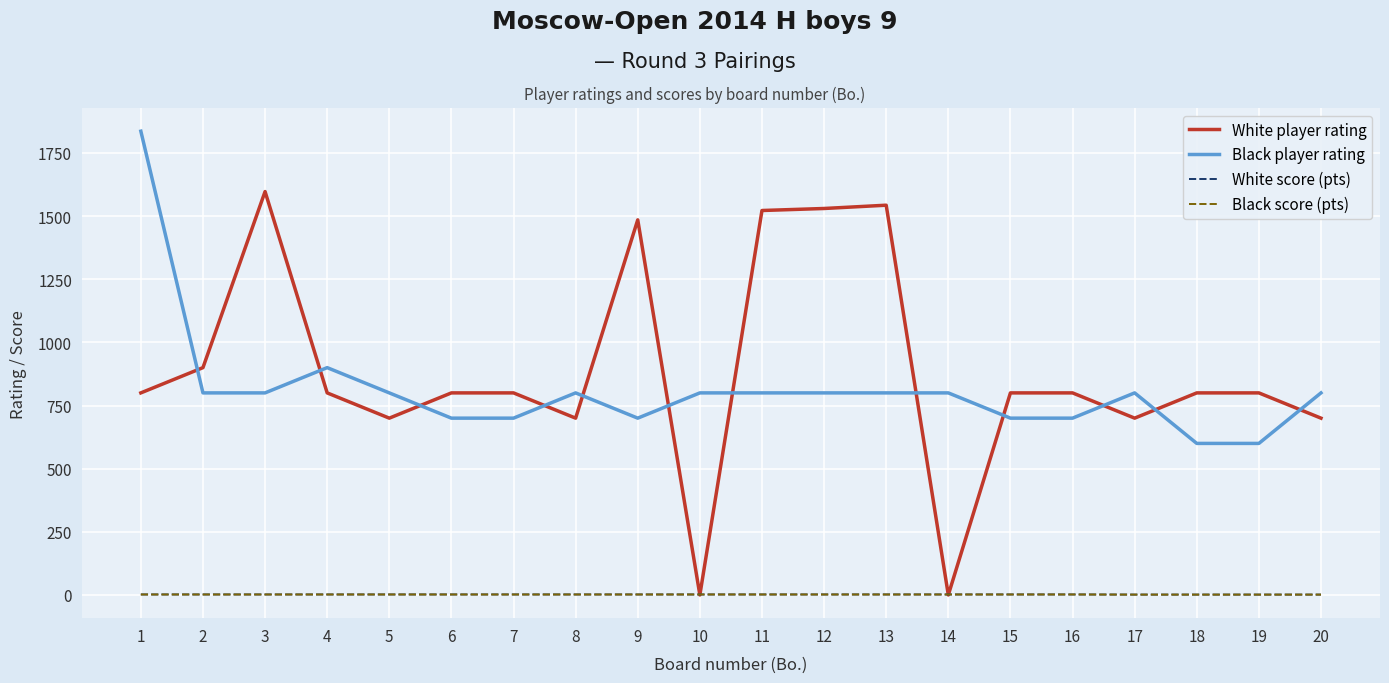

Does the chart display data point markers on the line(s)?

No